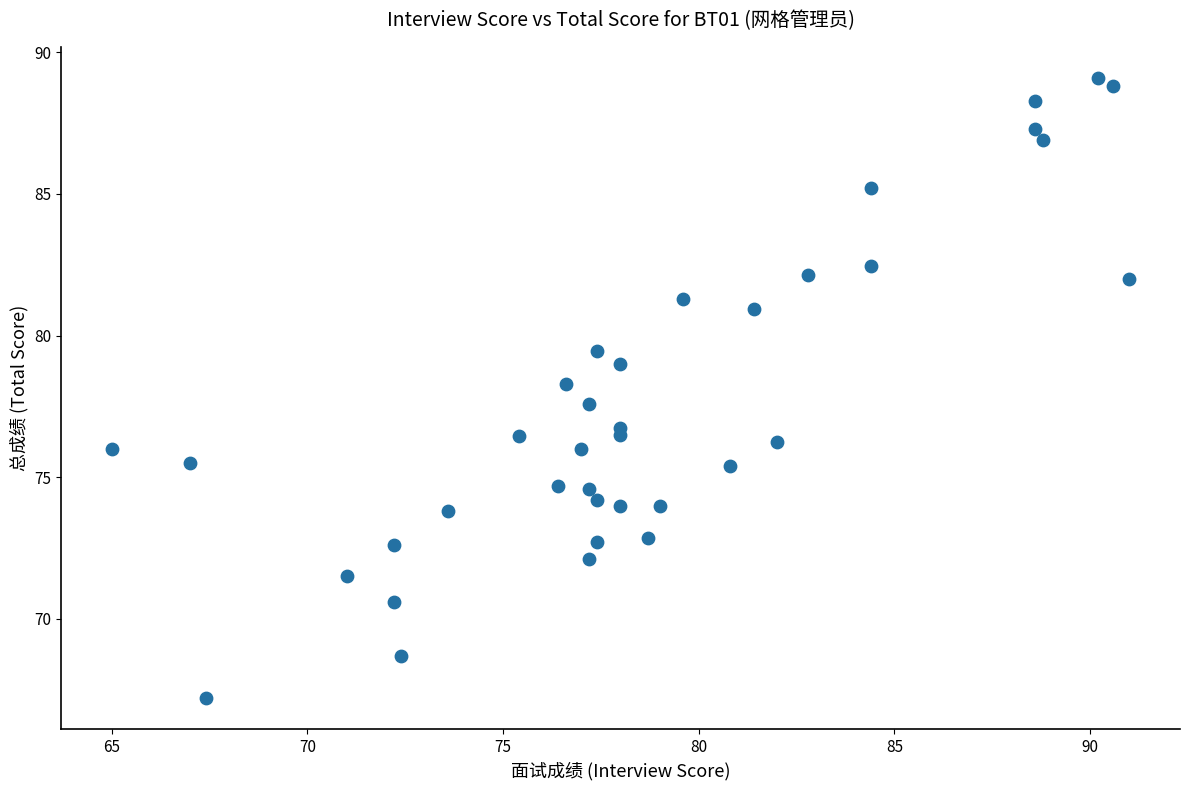

What is the range of X values (max minus min)?

26.0